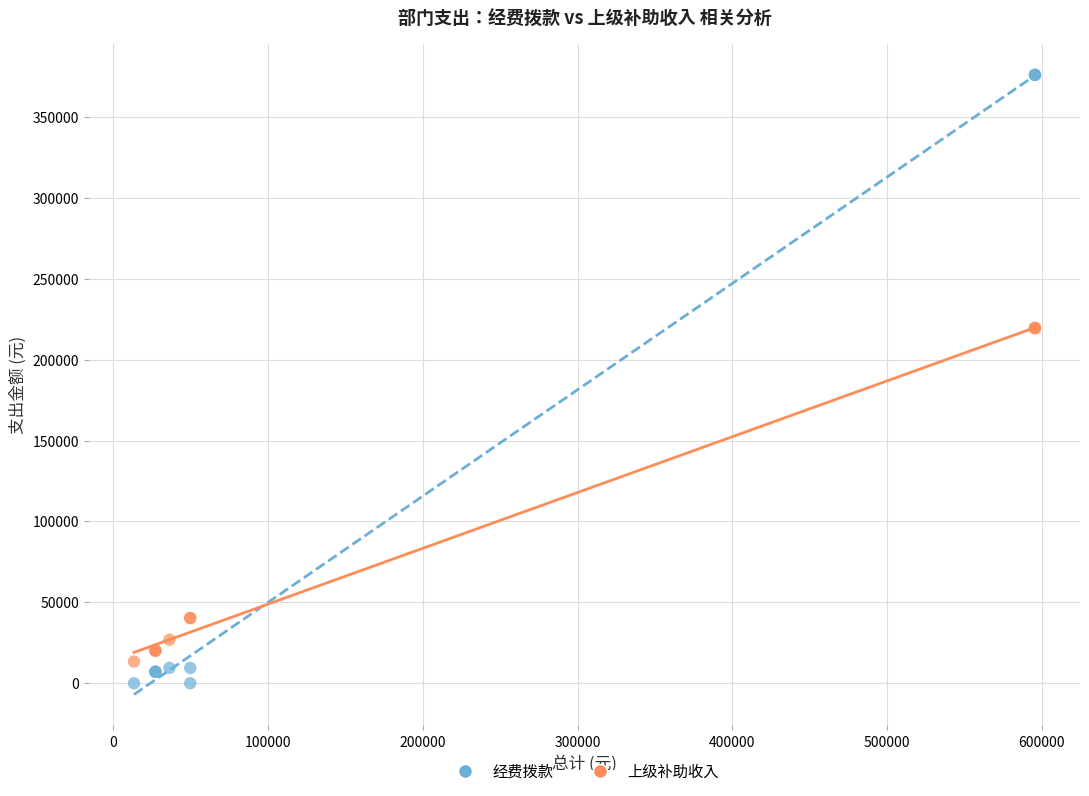

What is the X range (max minus min) for the scatter plot?

582115.4